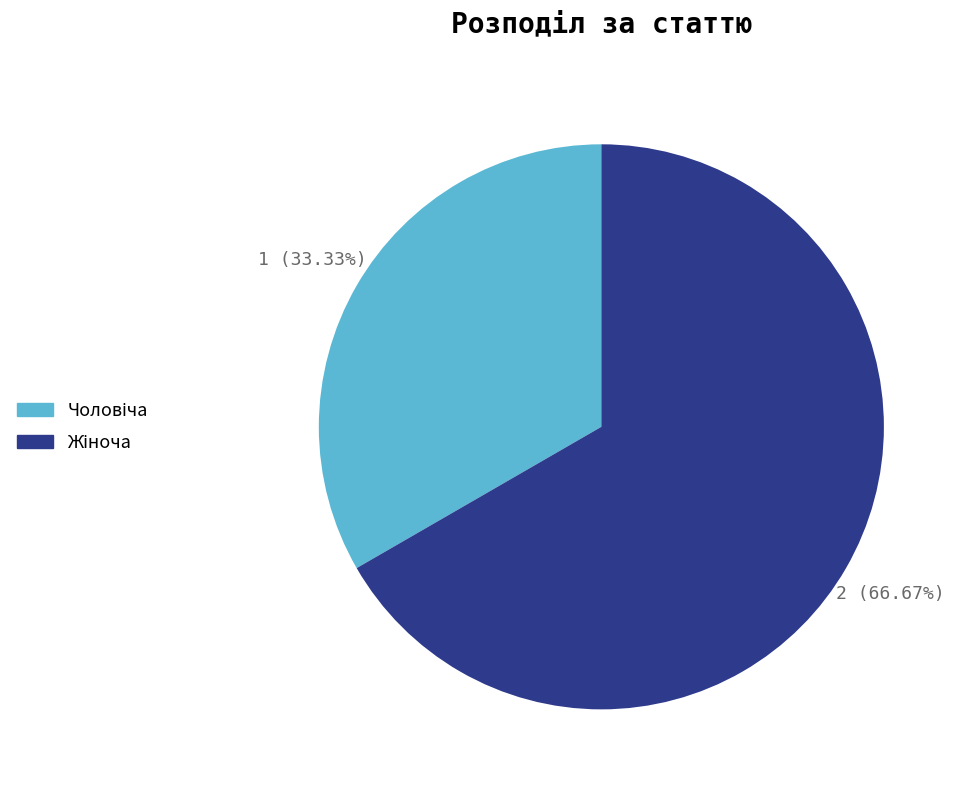

Is there any slice that represents more than half of the pie?

Yes